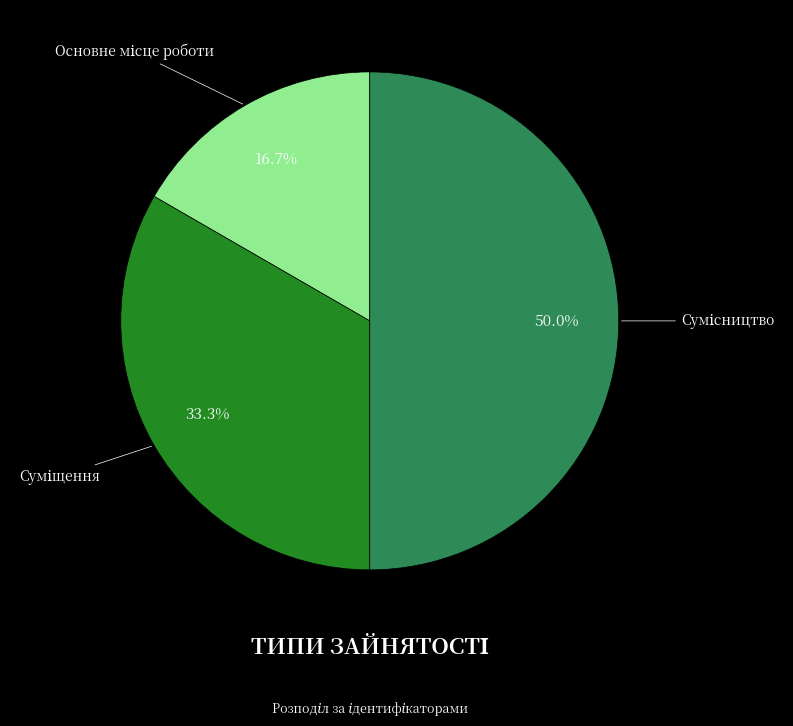

What percentage is NOT represented by Сумісництво?

50.0%